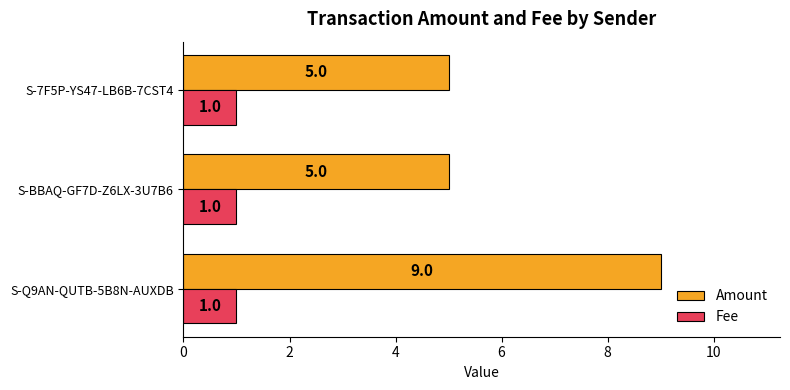

List the series in order of their peak value, lowest first.

Fee, Amount